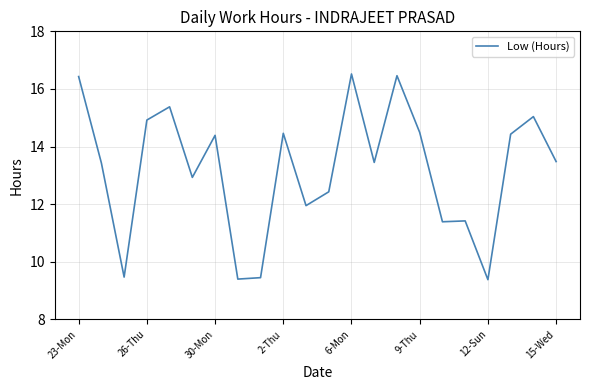

What is the smallest value displayed?

9.4